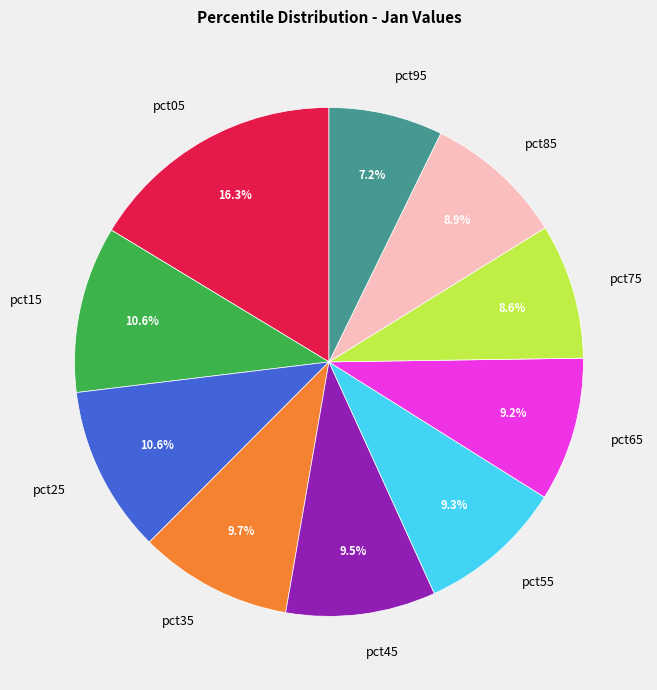

What portion of the pie excludes pct75?

91.4%